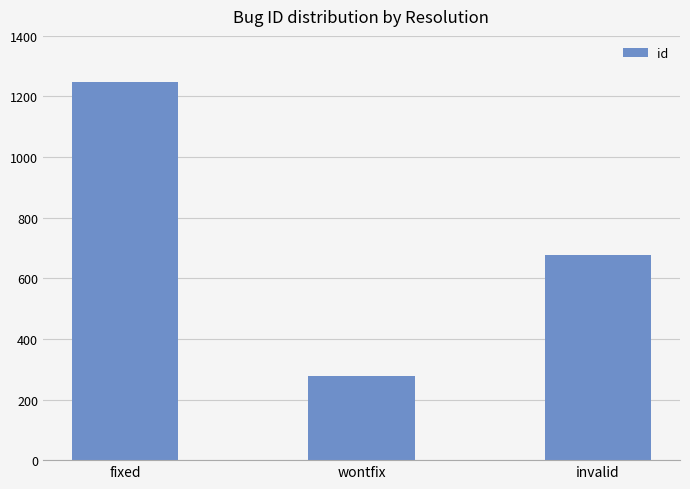

What is the label of the 2nd bar from the left?

wontfix